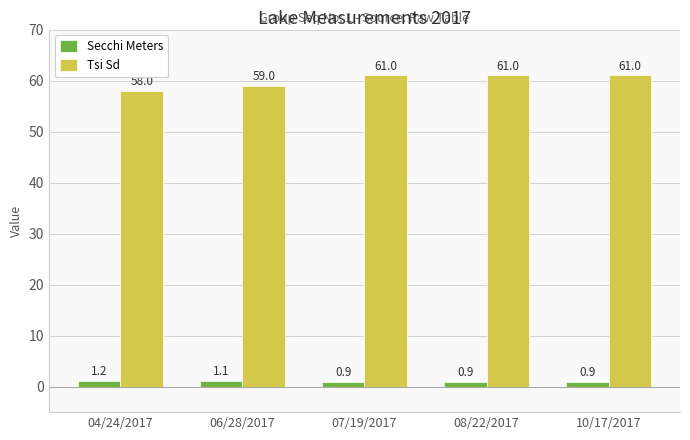

How many data points does each series have?

5